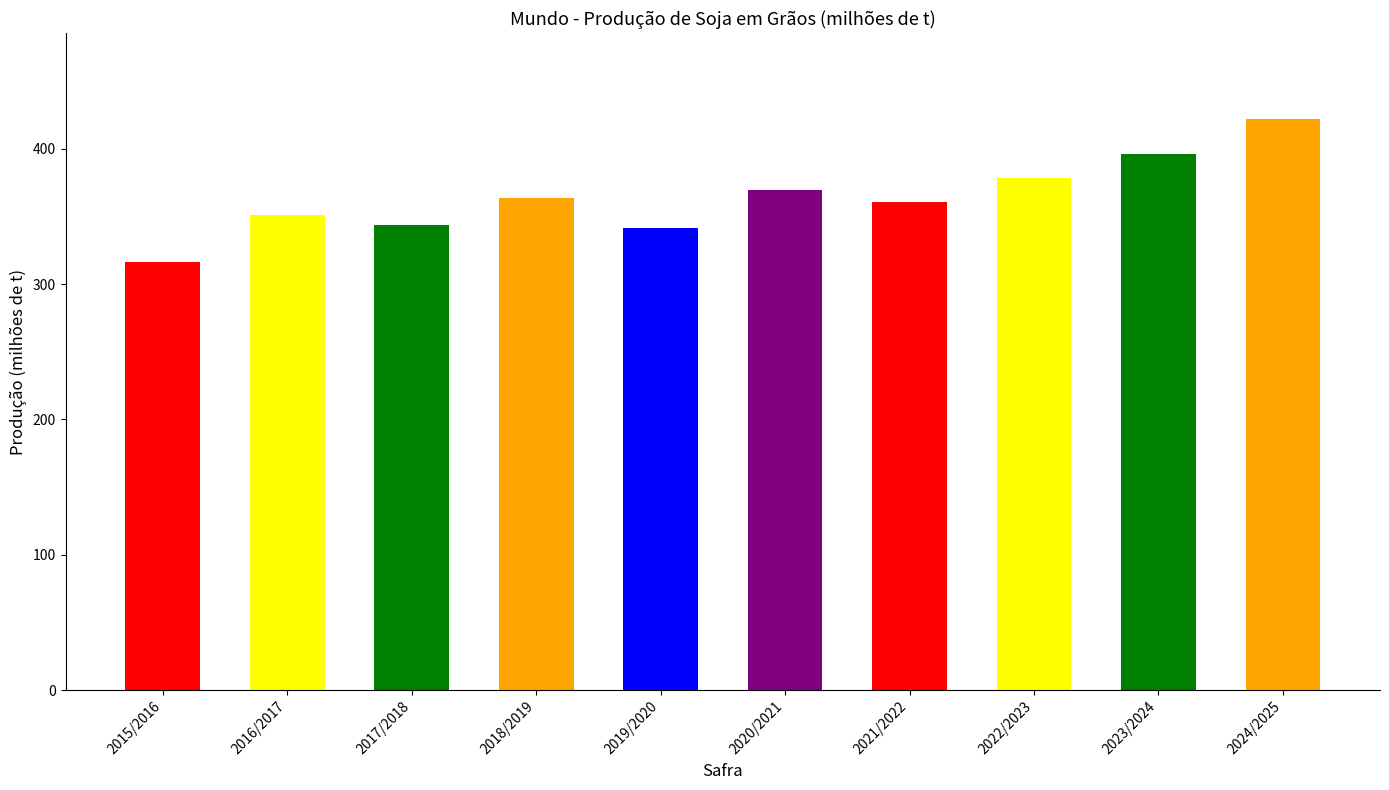

What is the value of the 3rd bar from the left?

343.8